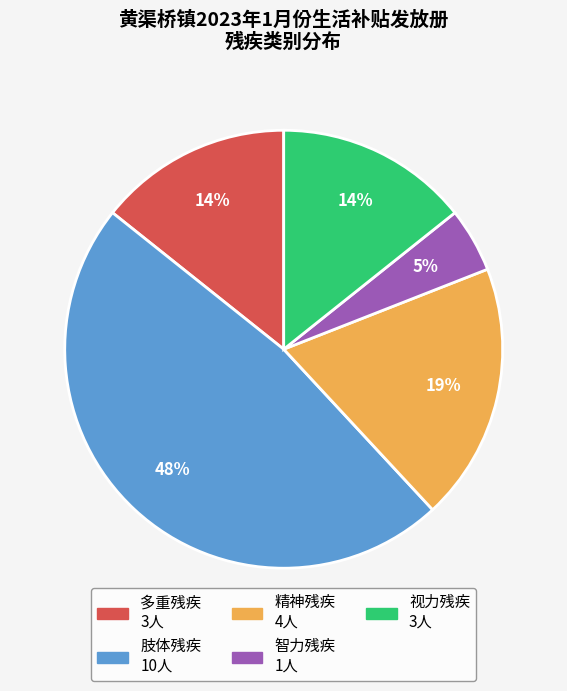

Between 多重残疾 and 肢体残疾, which is larger?

肢体残疾